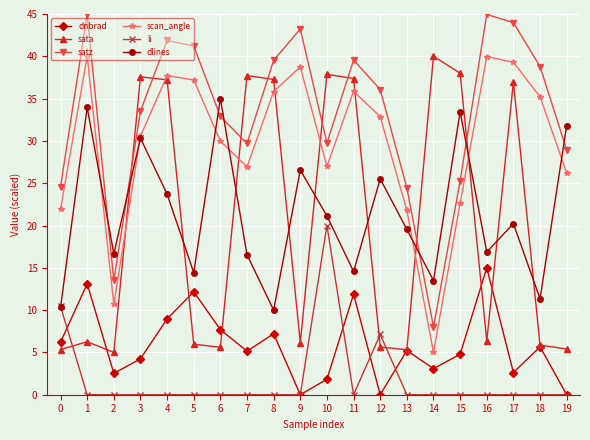

What is the maximum value for li?

20.0